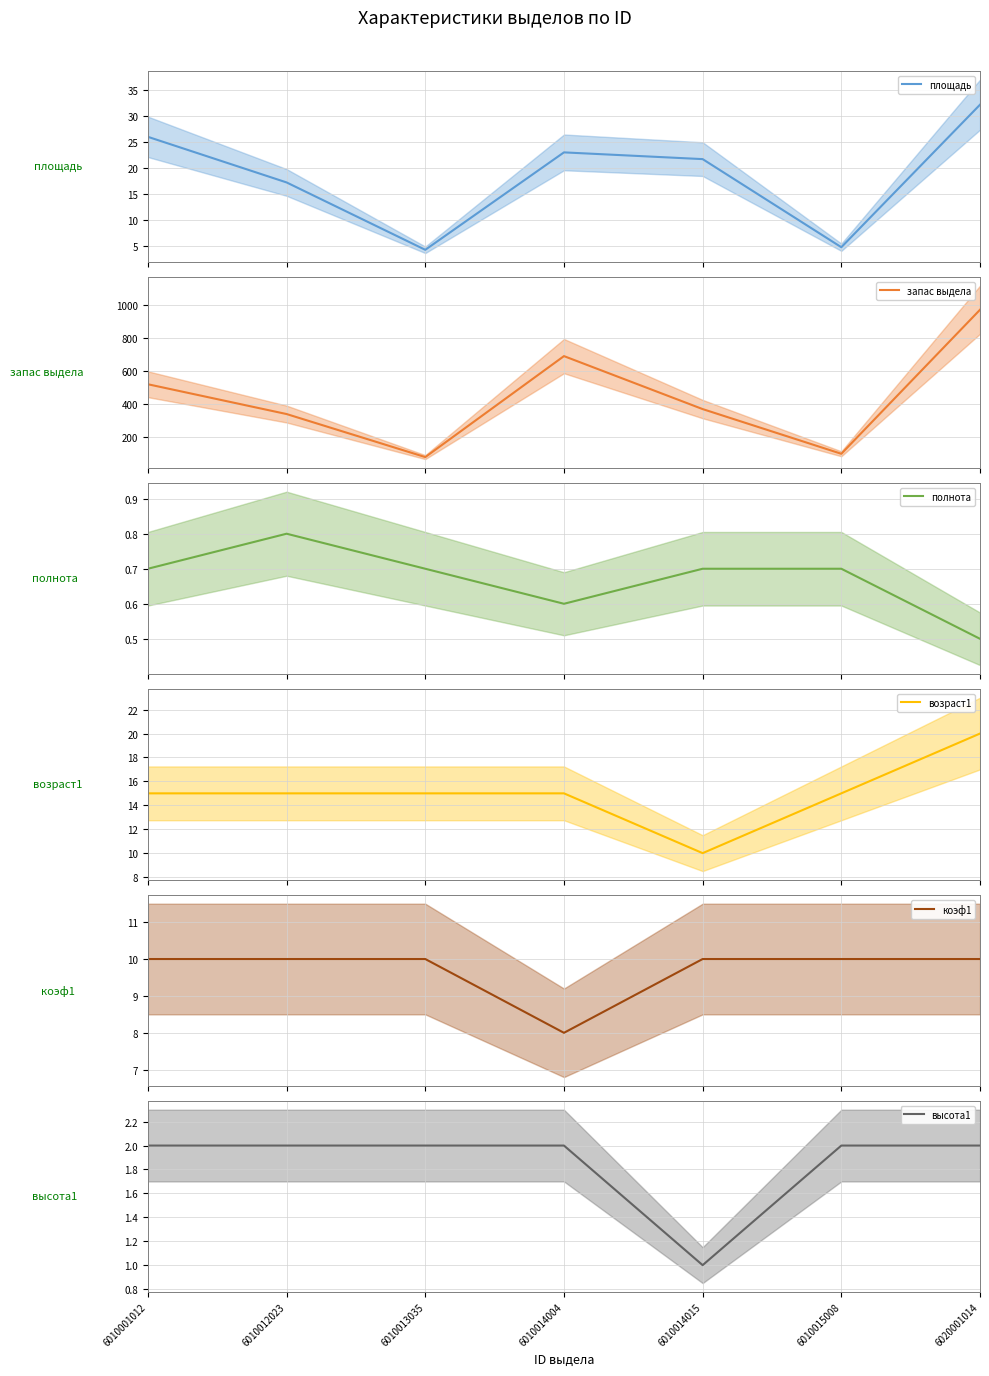

Between 6020001014 and 6010015008, which is larger?

6020001014